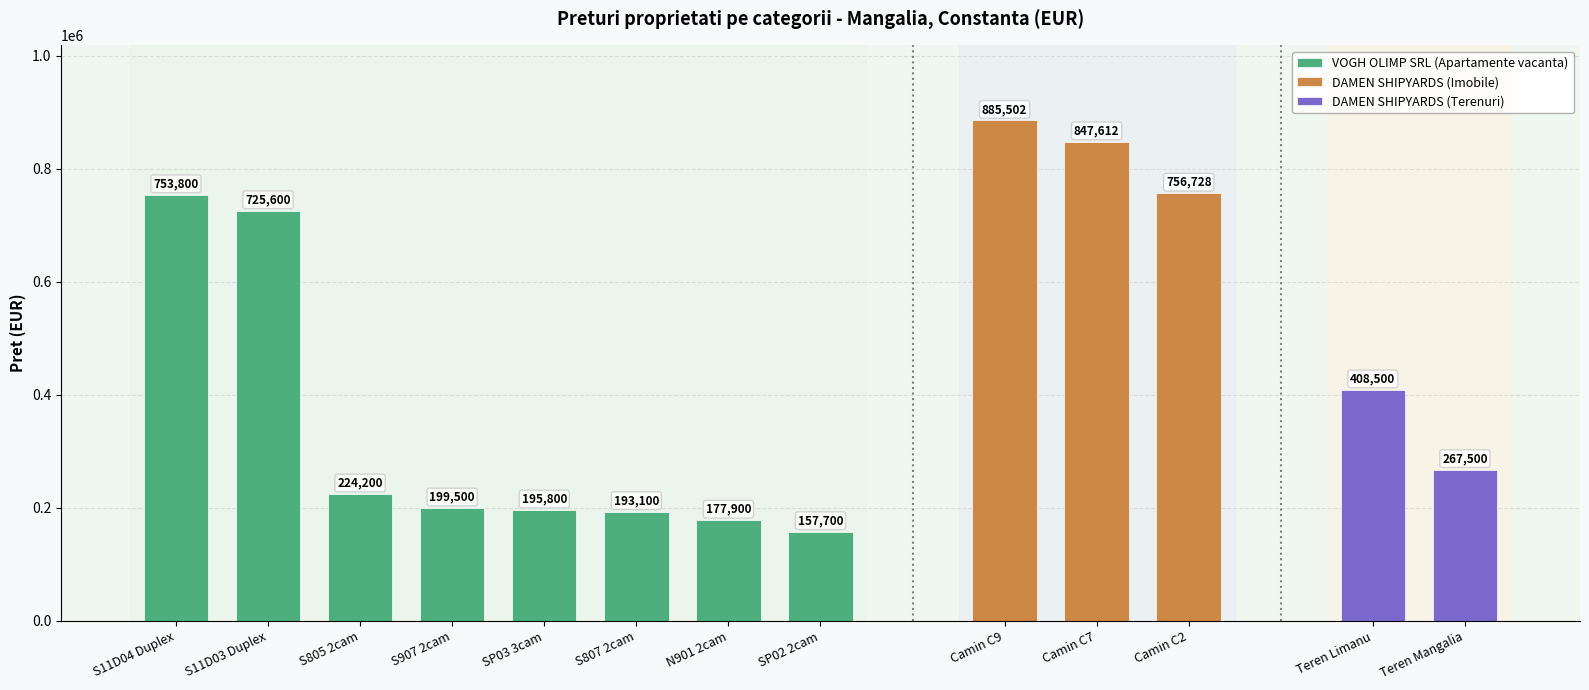

What is the difference between the maximum and minimum values in the VOGH OLIMP SRL (Apartamente vacanta) series?

596100